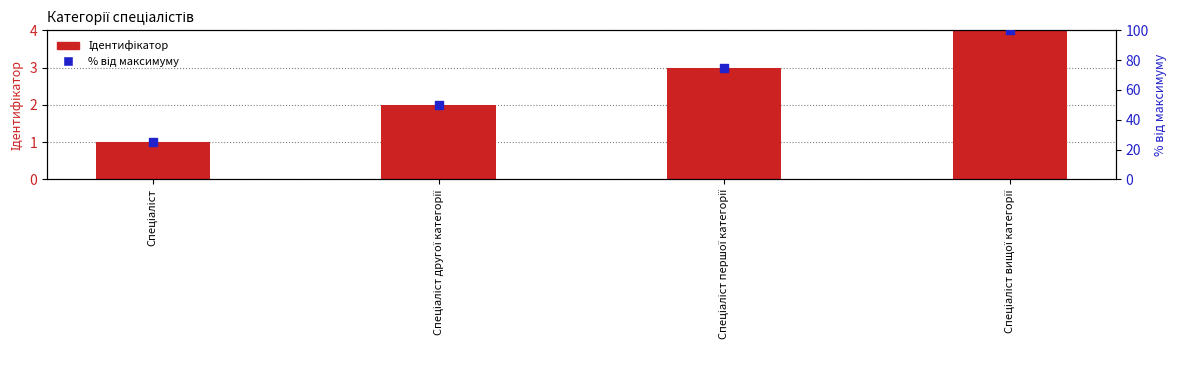

At how many categories does at least one series exceed 95?

1